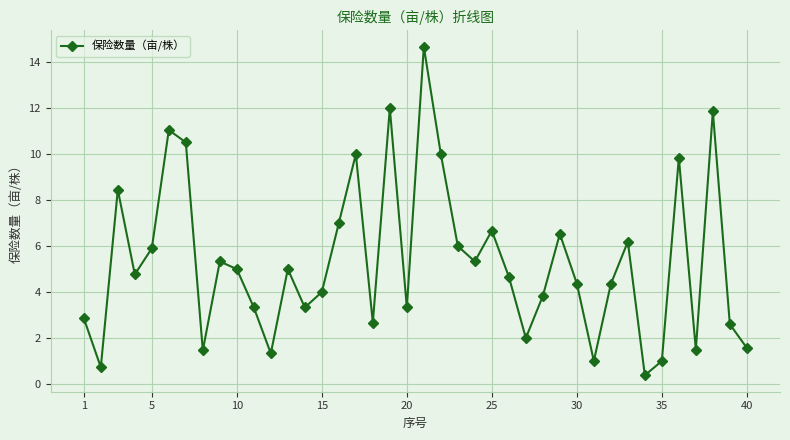

What is the minimum value shown in the chart?

0.4